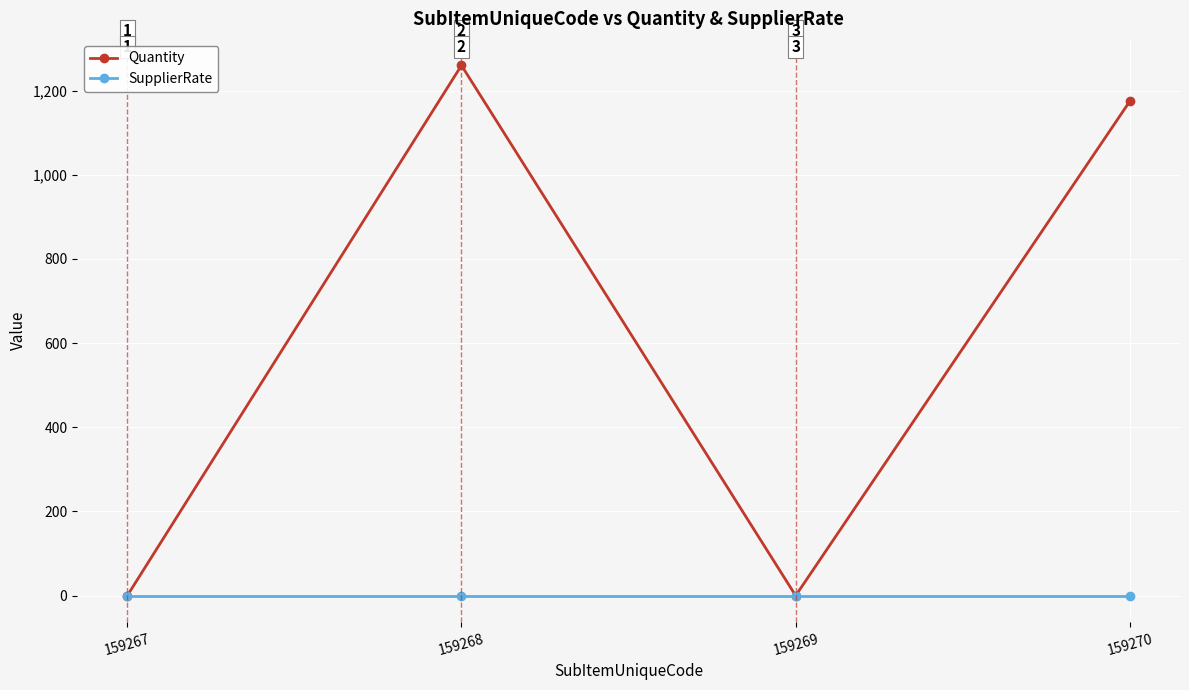

What is the value of the Quantity point at the 2nd from the left?

1260